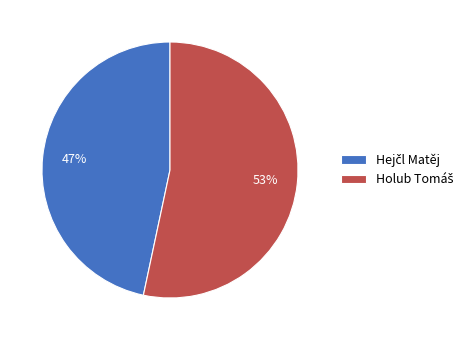

Is there any slice that represents more than half of the pie?

Yes